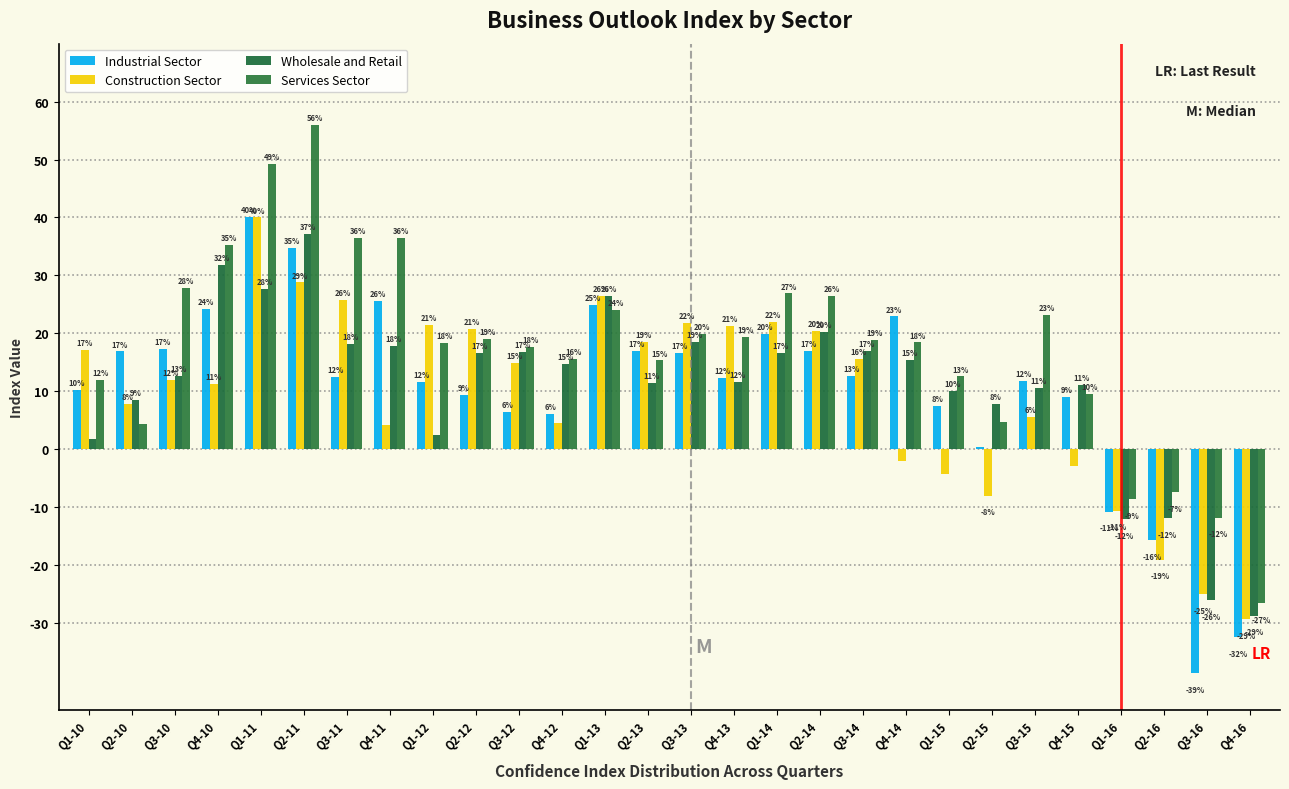

Are the bars grouped side by side (vs. stacked)?

Yes